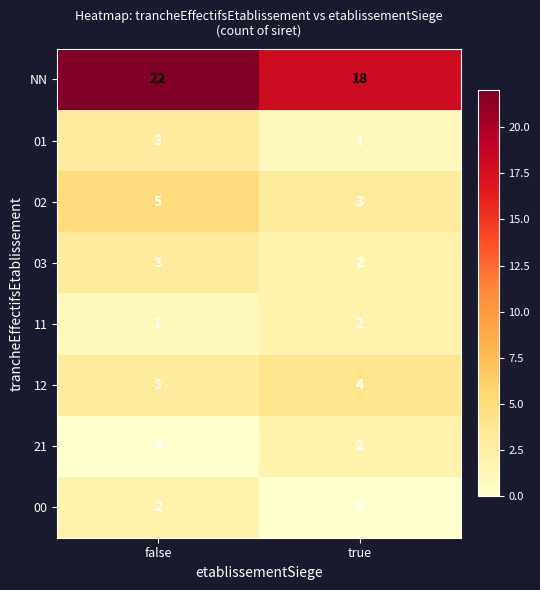

What is the sum of the 03 values at true and false?

5